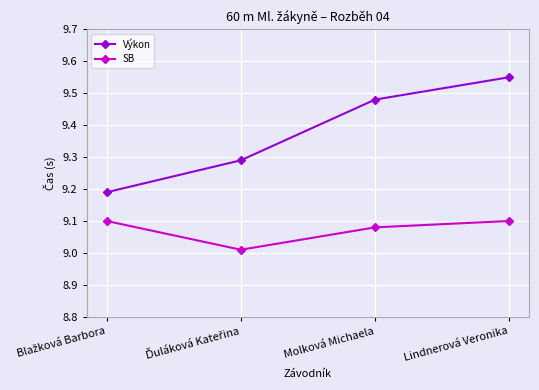

Rank the series by their average value, from highest to lowest.

Výkon, SB